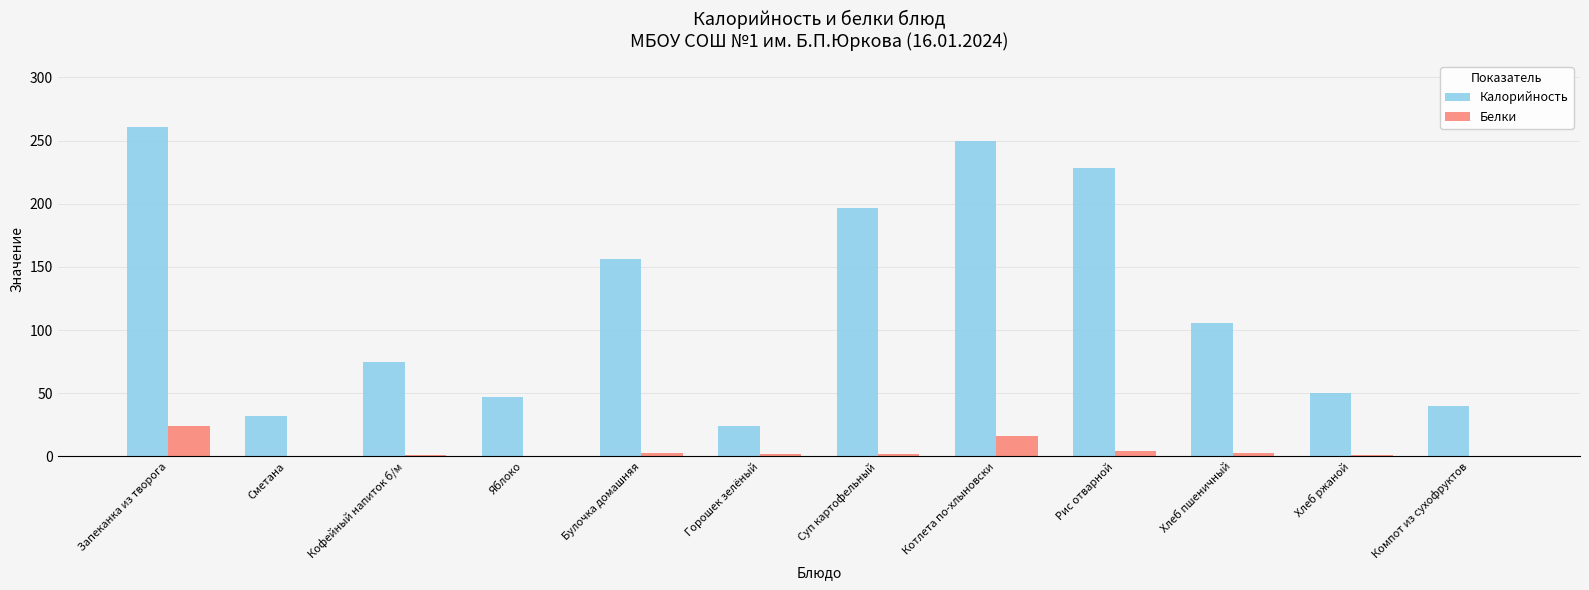

At which label is Калорийность closest to 142?

Булочка домашняя